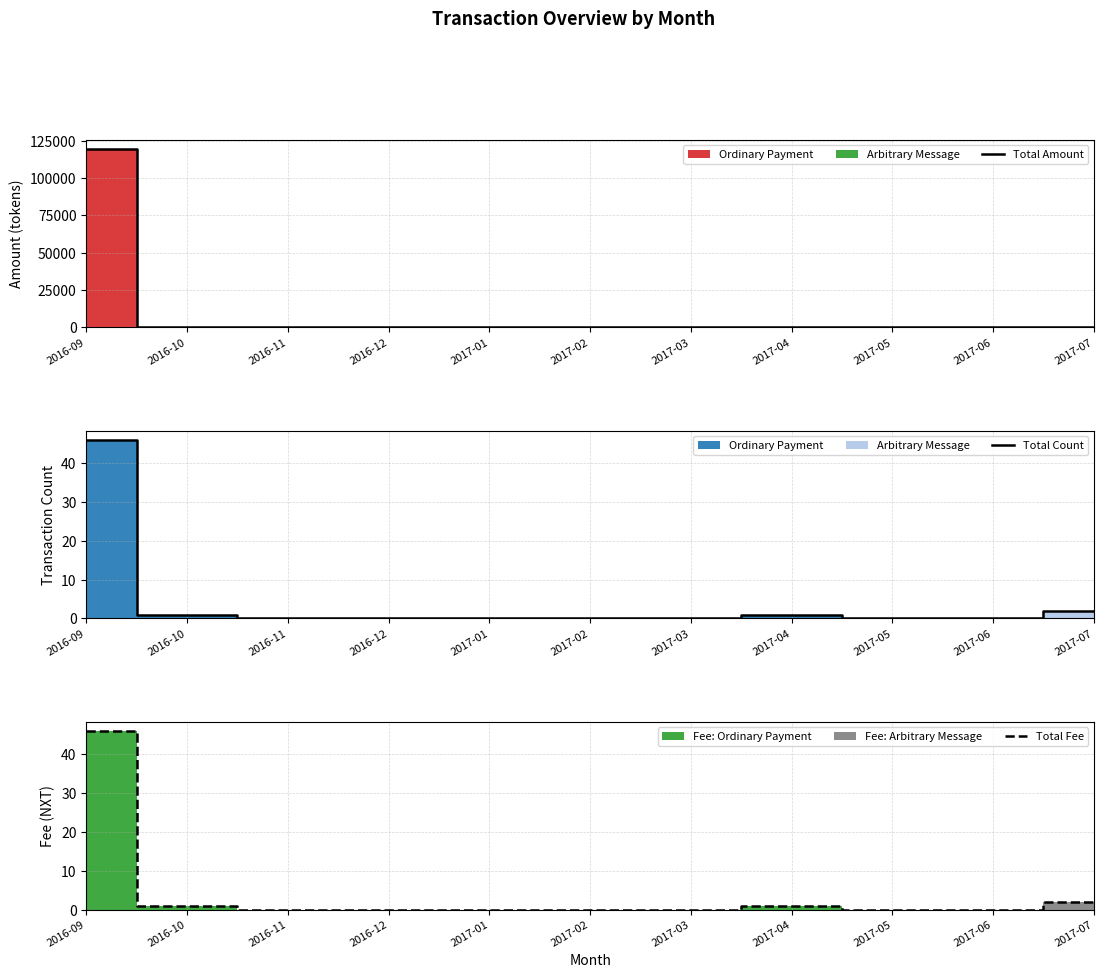

The value of Total Amount at 2017-02 is 0.0. True or false?

True